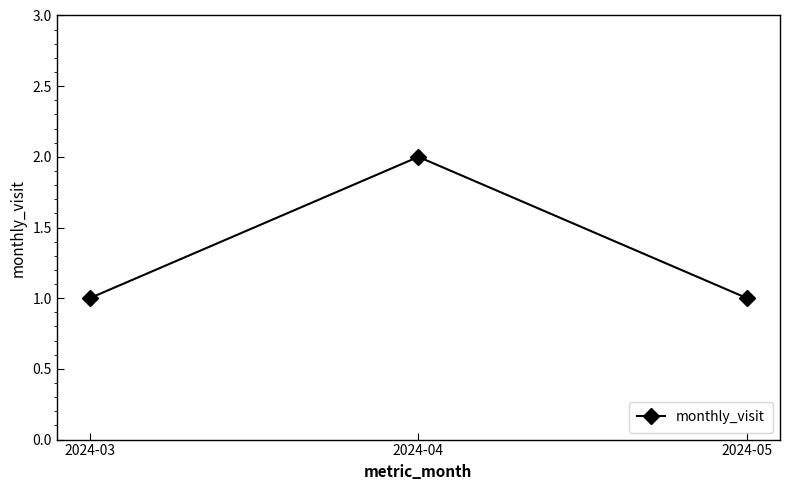

What is the change in value from 2024-03 to 2024-04?

+1